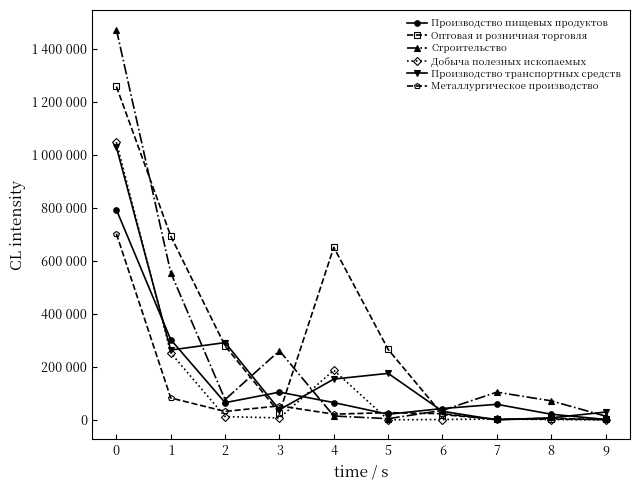

Which category has the lowest value across all series?

7